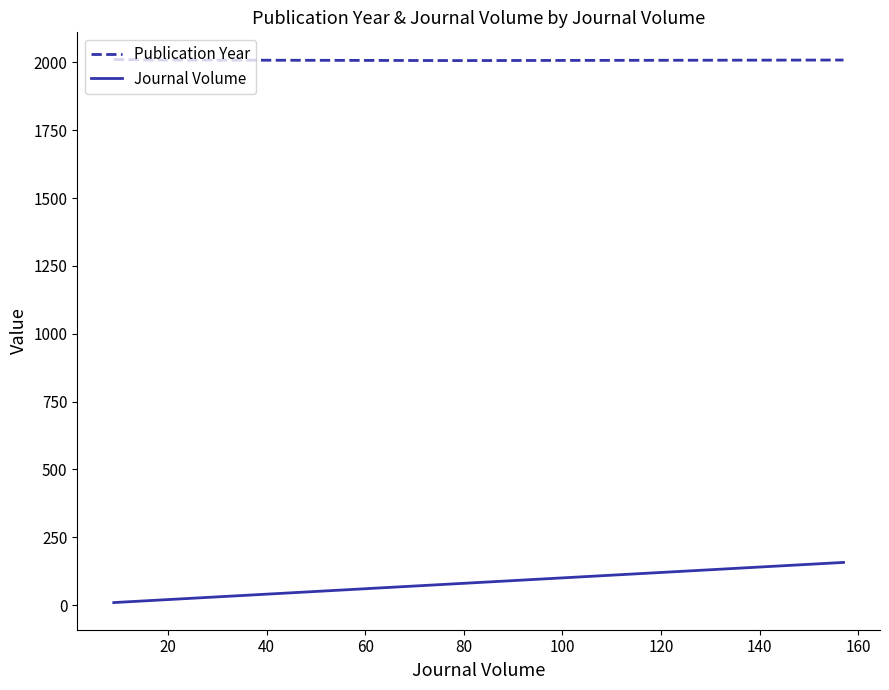

What is the difference between the maximum and minimum values in the Publication Year series?

4